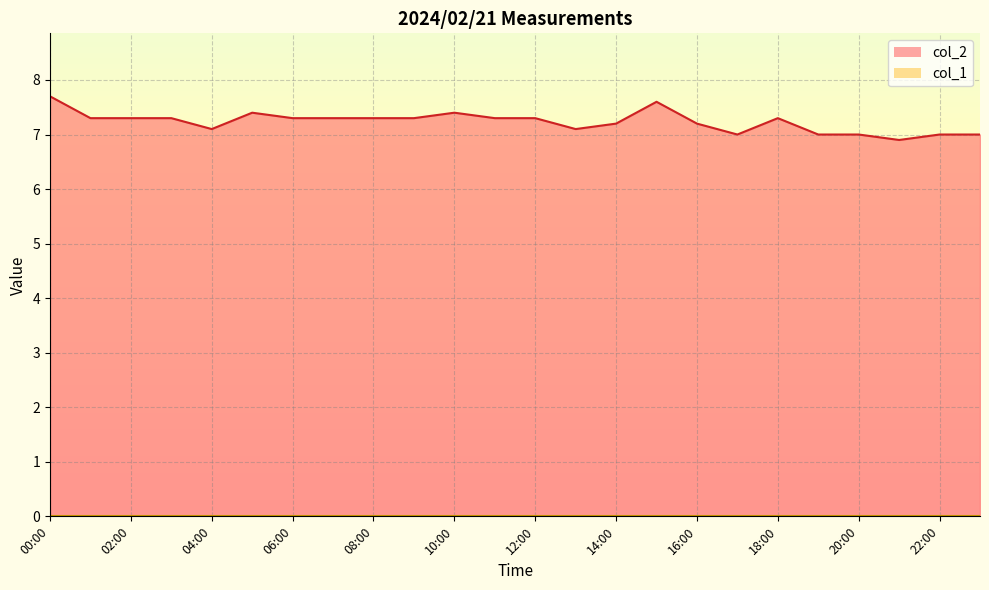

The value of col_2 line at 02:00 is 10.1. True or false?

False